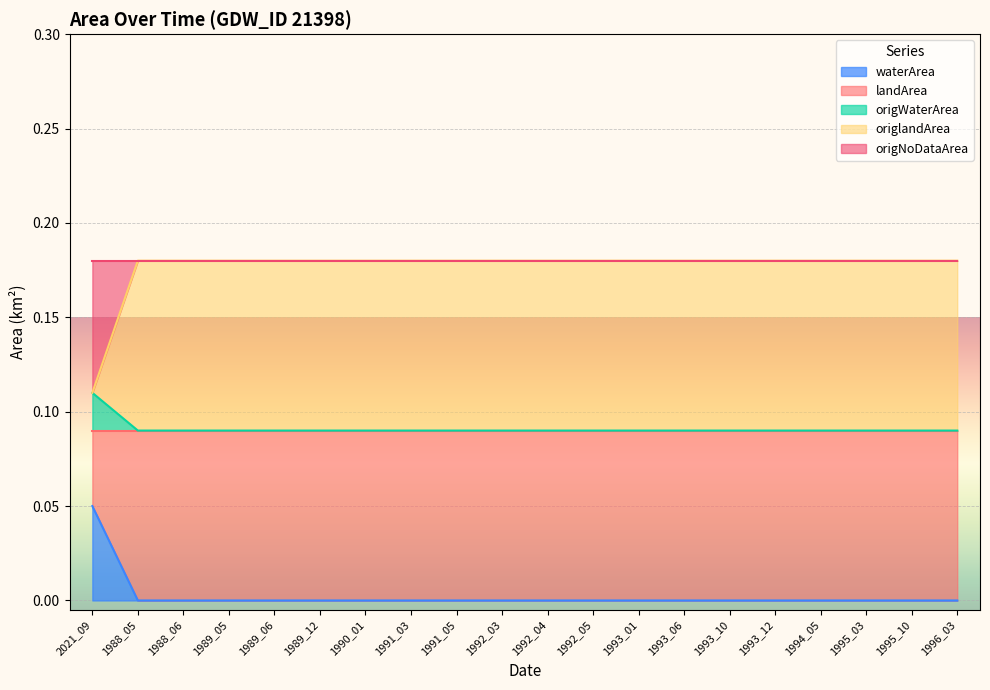

Which category has the highest value in the waterArea series?

2021_09